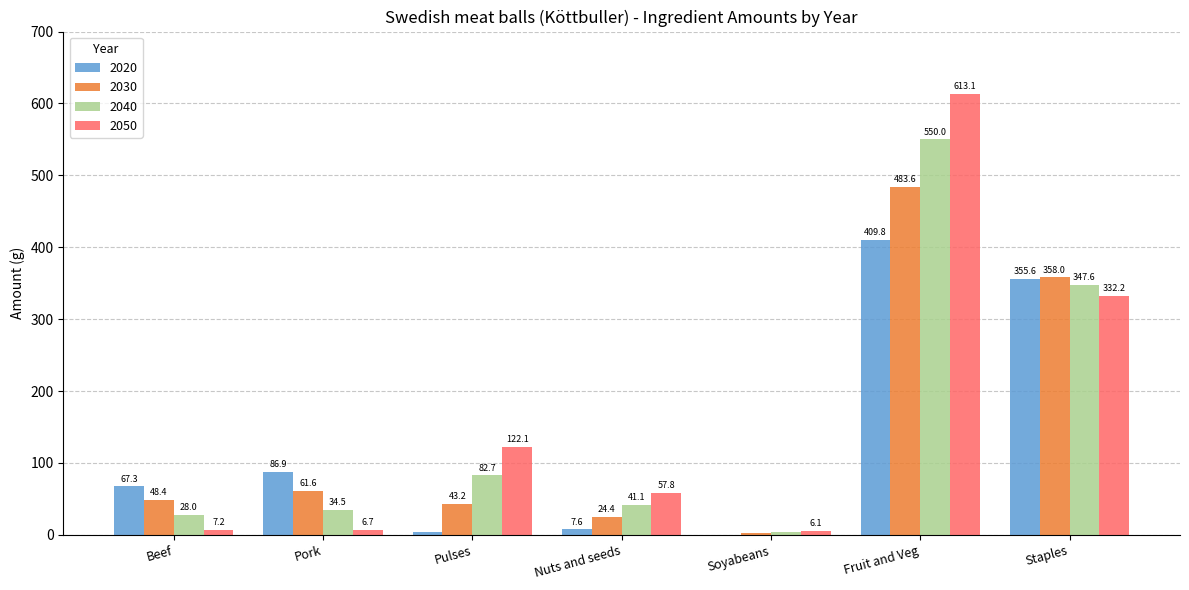

What is the approximate value of 2020 at Beef?

67.3